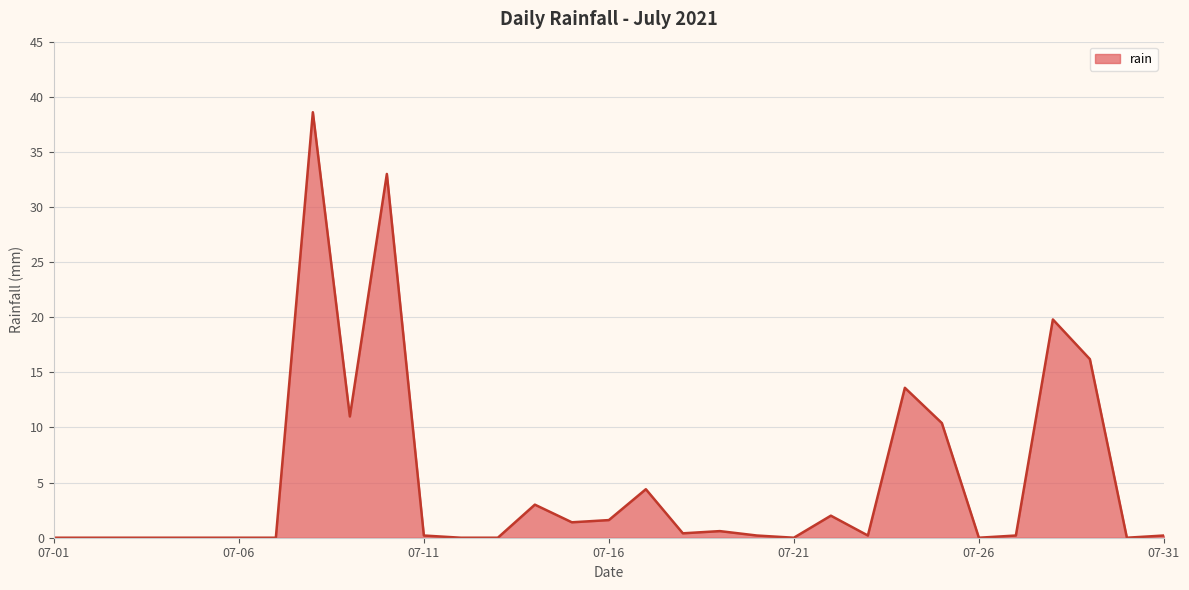

What is the maximum value shown in the chart?

38.6